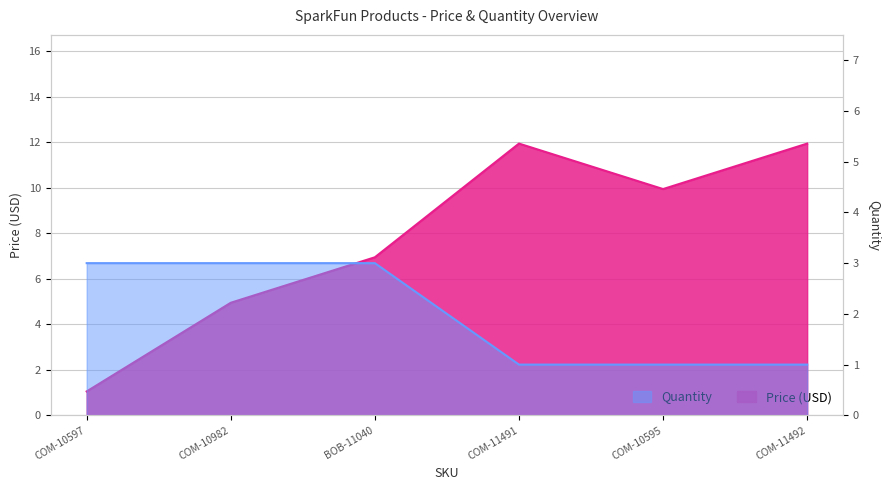

What is the label of the 6th point from the left?

COM-11492